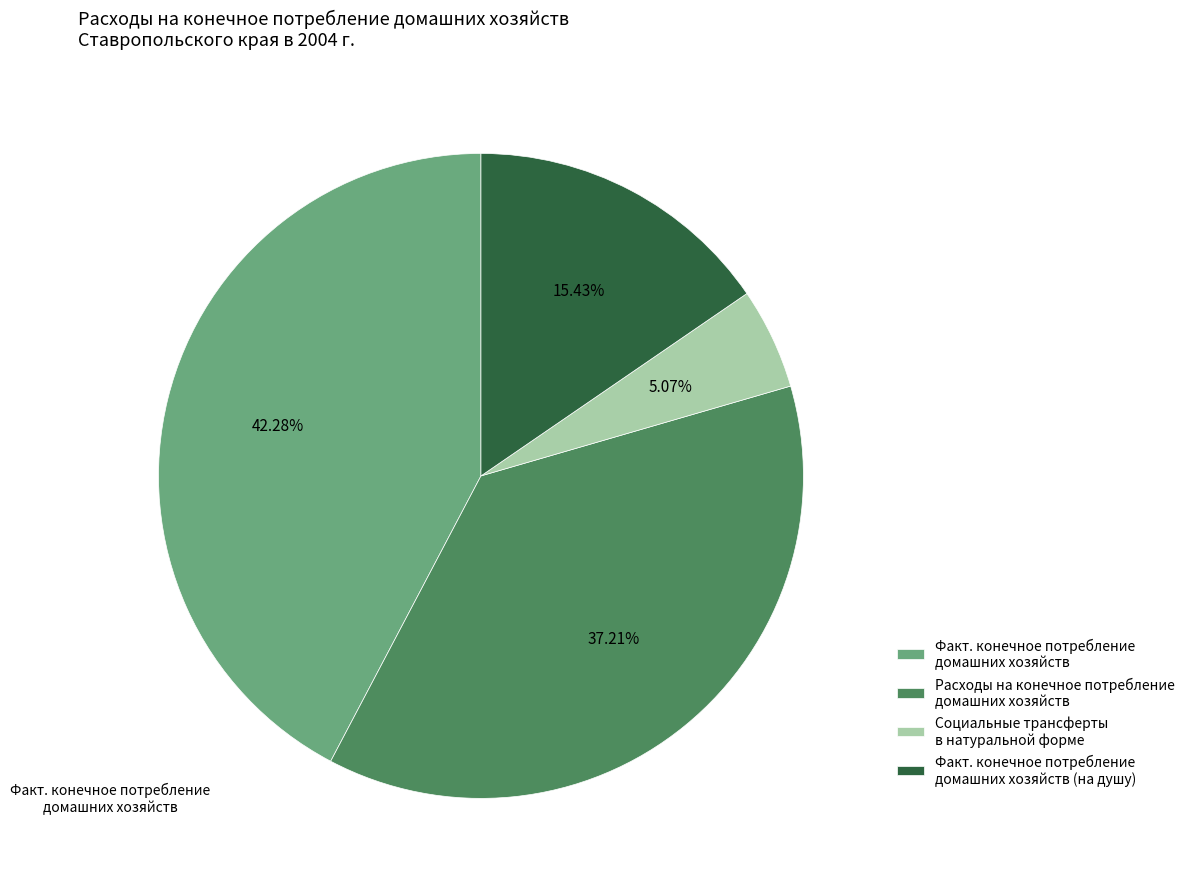

Does Факт. конечное потребление домашних хозяйств account for over 50% of the chart?

No